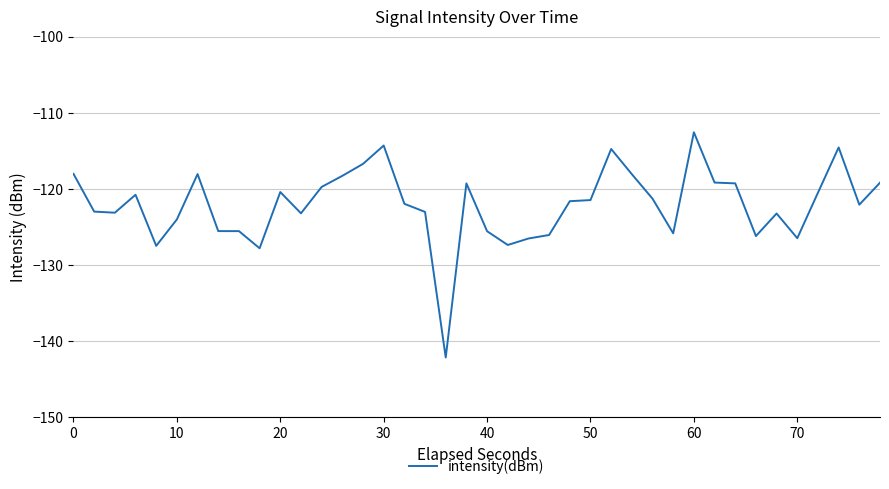

How many lines are shown in the chart?

1